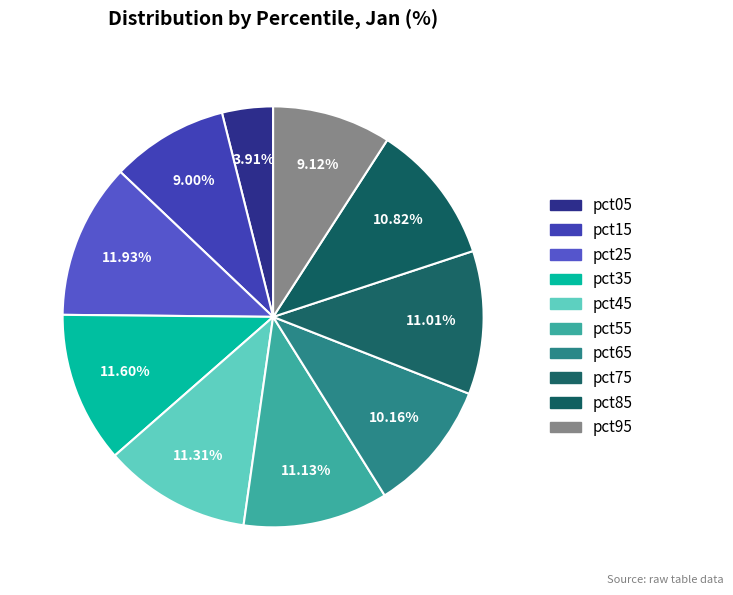

What percentage is the pct05 slice, to the nearest percent?

4%